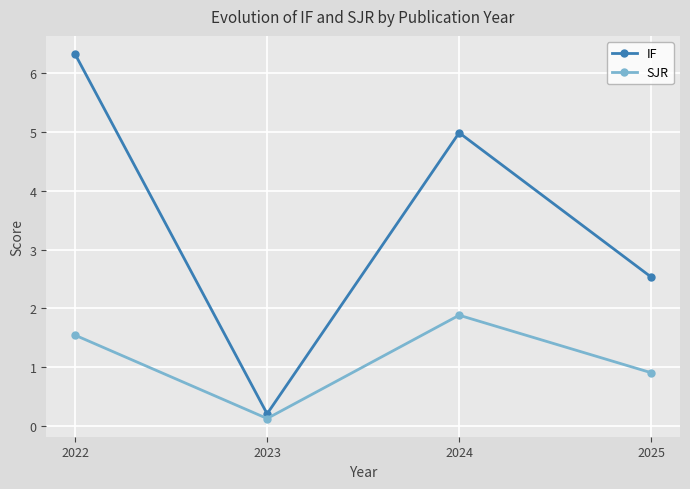

What is the difference between the IF values at 2025 and 2023?

2.3